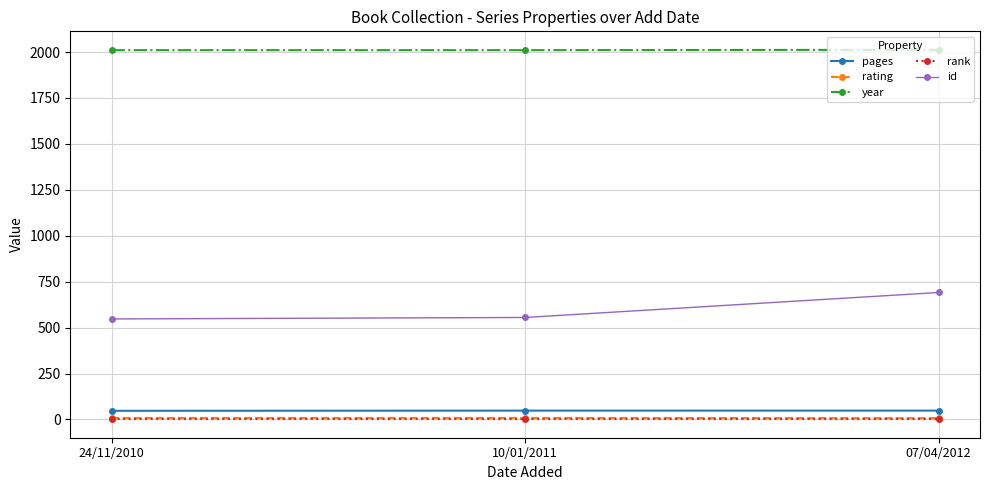

Is it true that year equals 1208 at 24/11/2010?

False